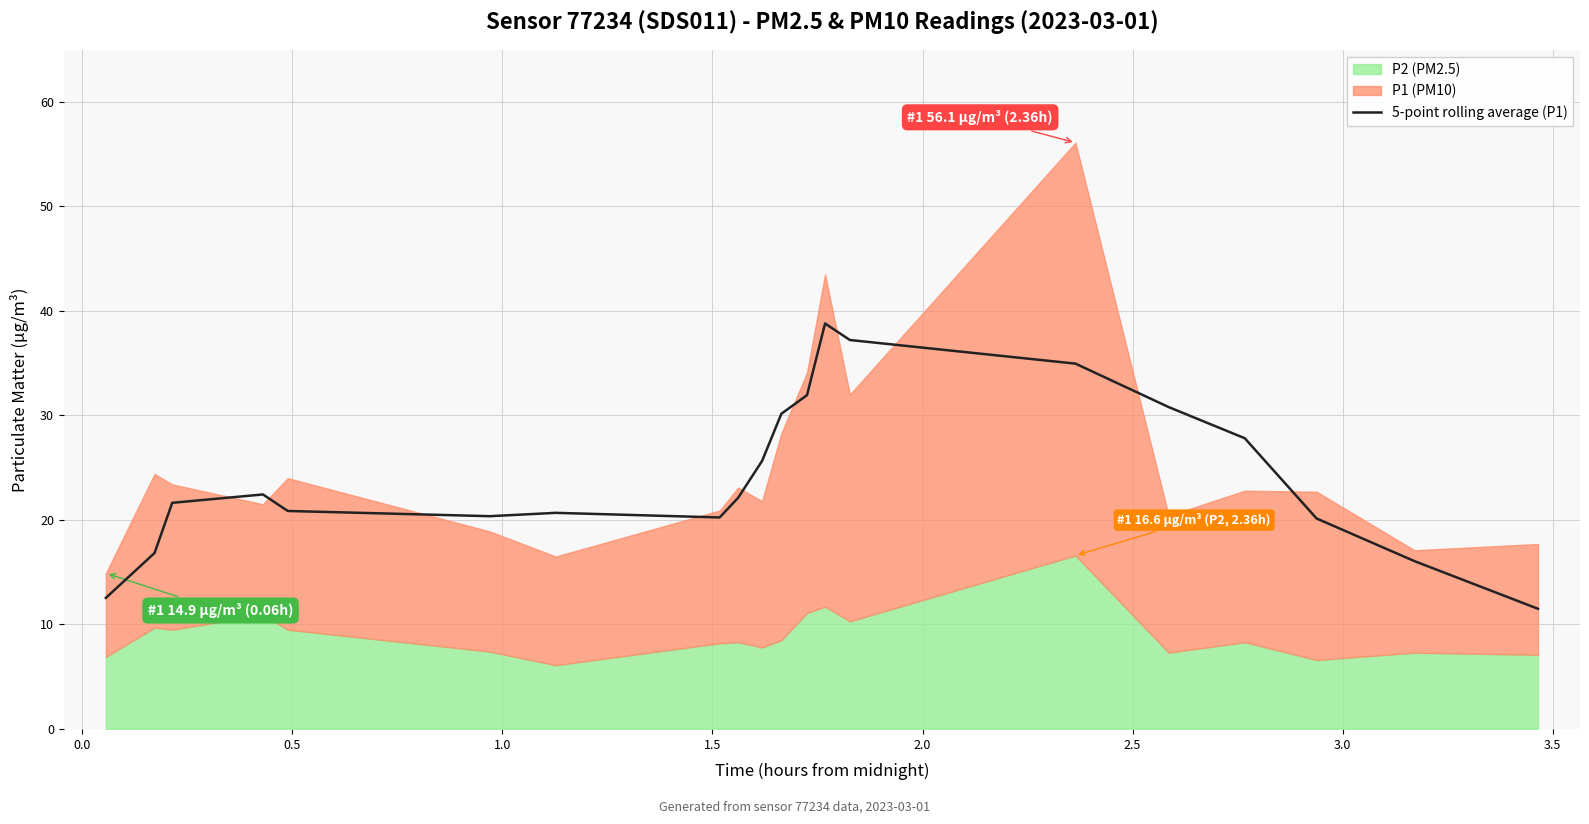

What is the highest value of the 5-point rolling average (P1) series?

38.8